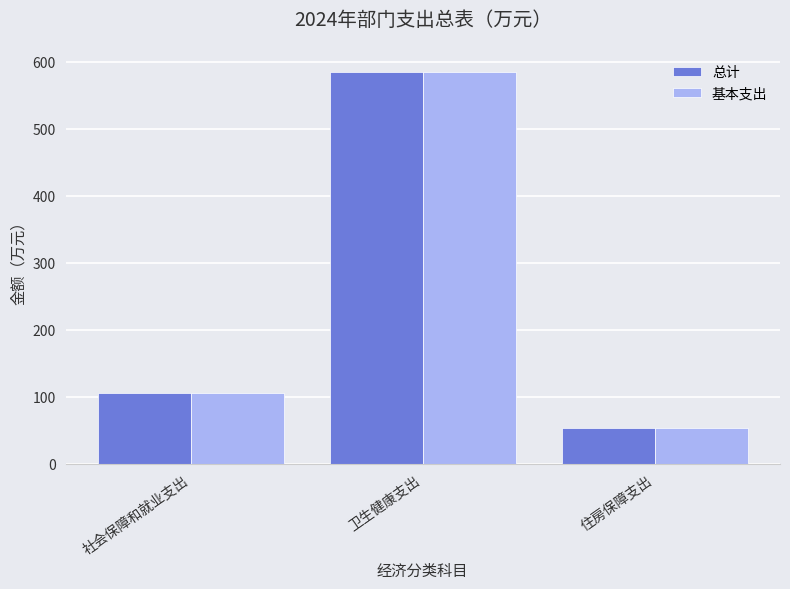

What is the average value of the 总计 series?

248.1